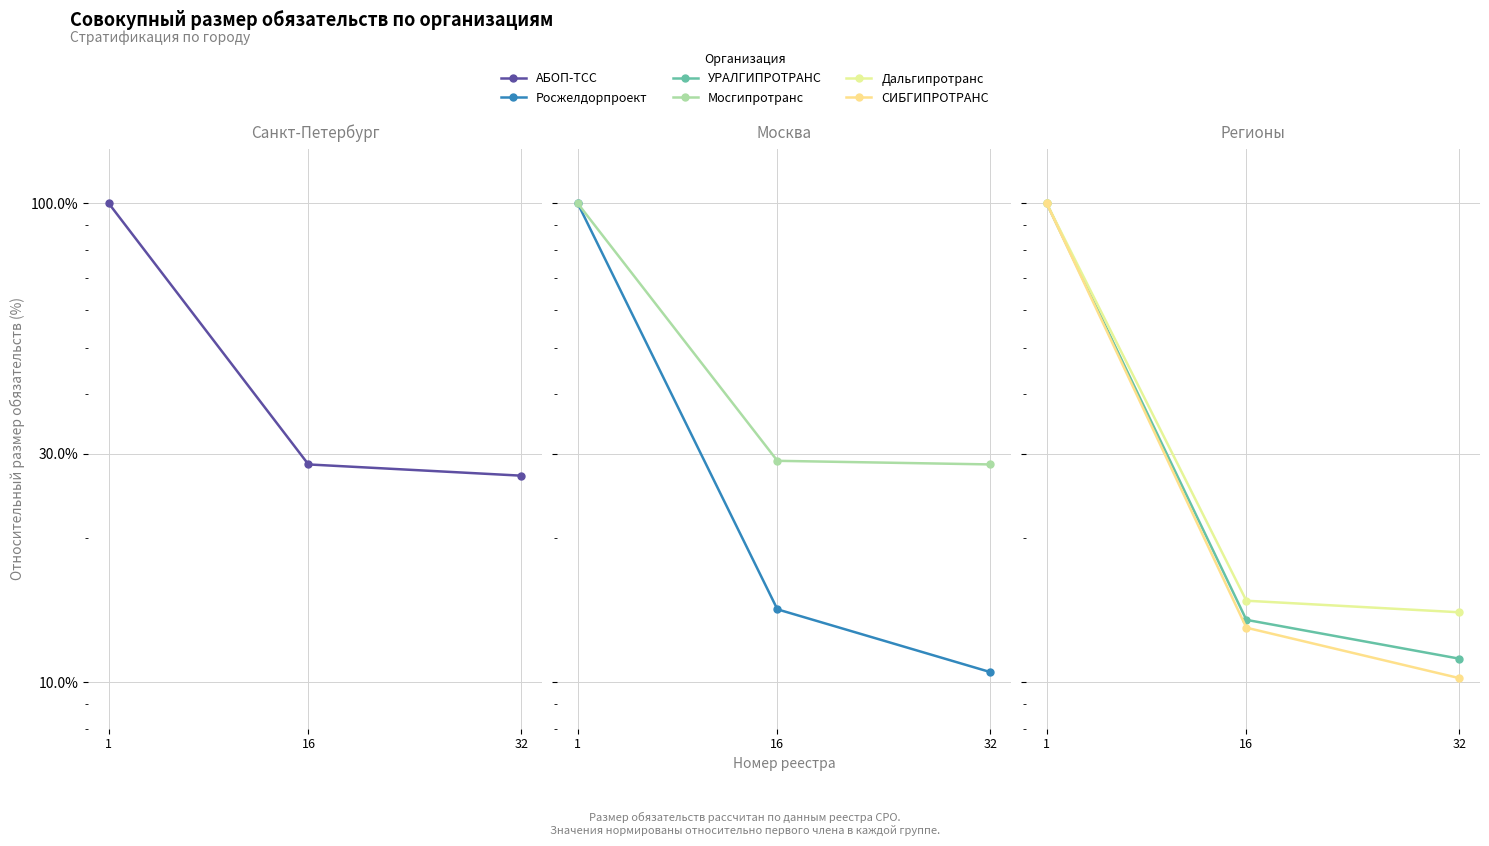

Which series has the largest range (max minus min)?

СИБГИПРОТРАНС